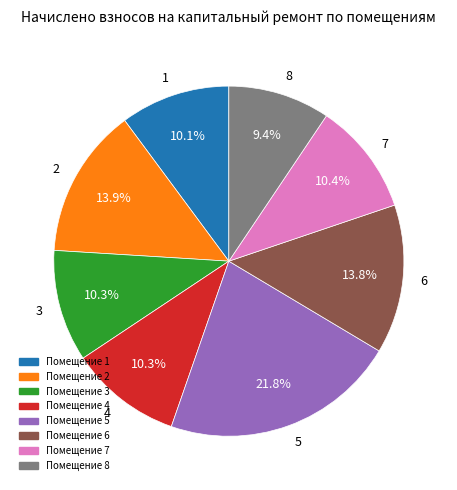

Which category has the smallest portion of the pie?

8